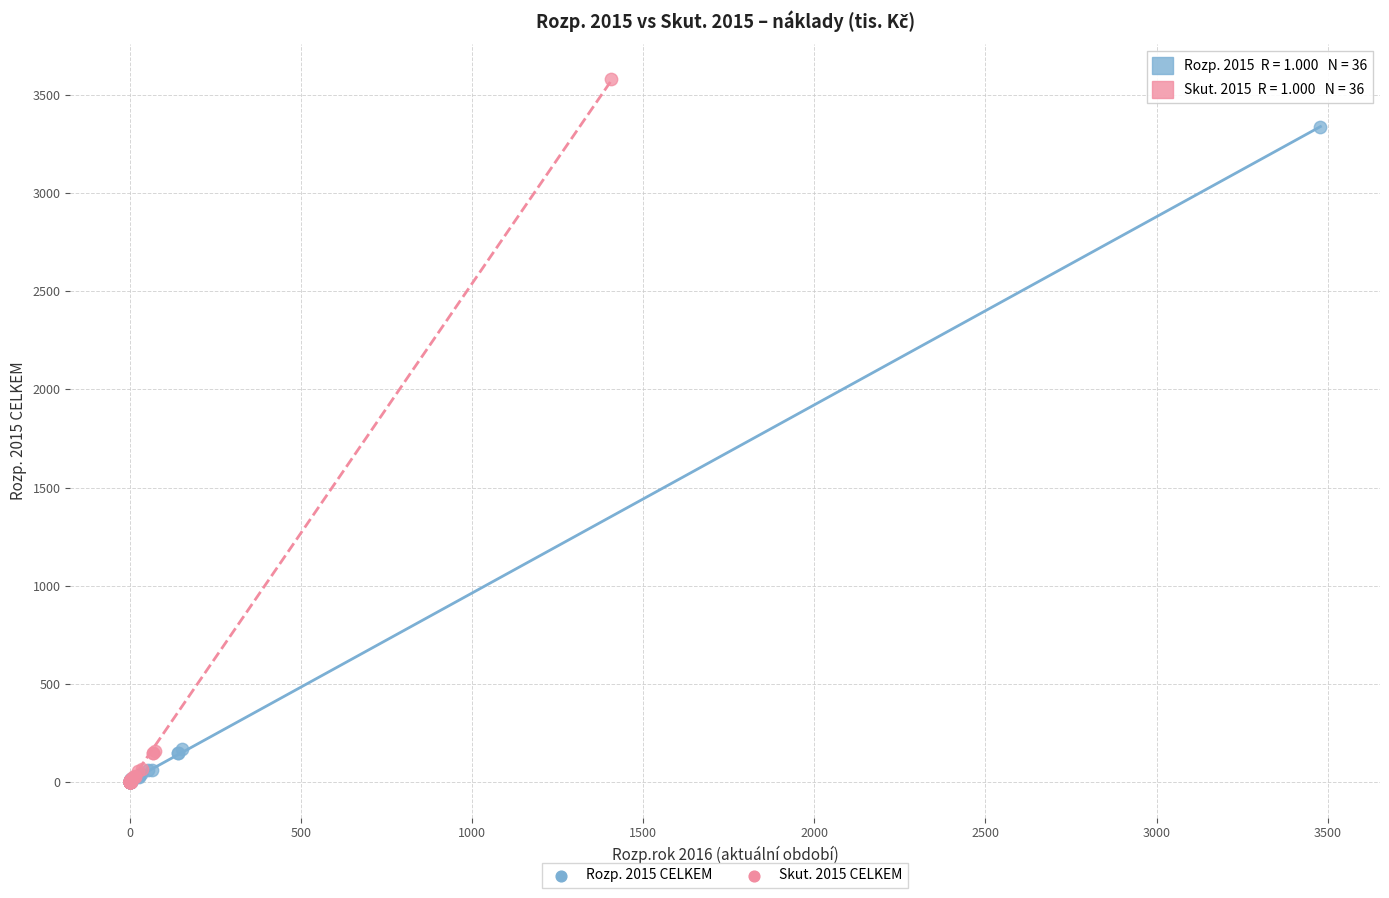

Which series has the widest spread of Y values?

Skut. 2015 CELKEM